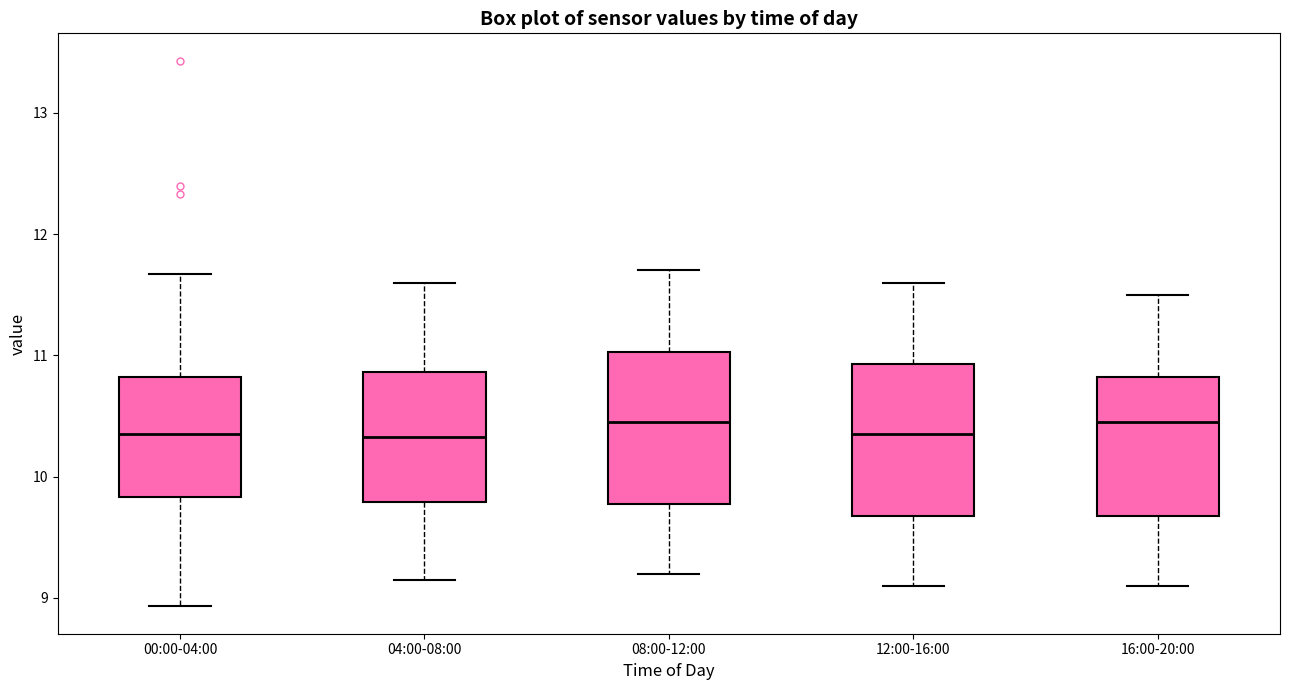

Where does the median line of the box for 16:00-20:00 sit on the y-axis? The values are not printed on the chart, so give them approximately, as read against the axis.

10.5